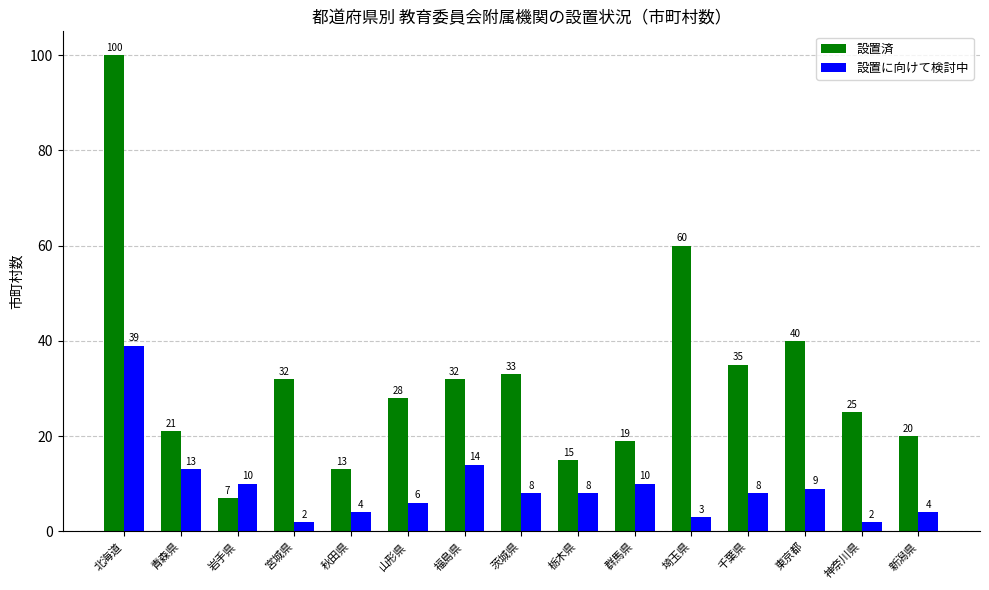

Is it true that 設置に向けて検討中 equals 2 at 宮城県?

True